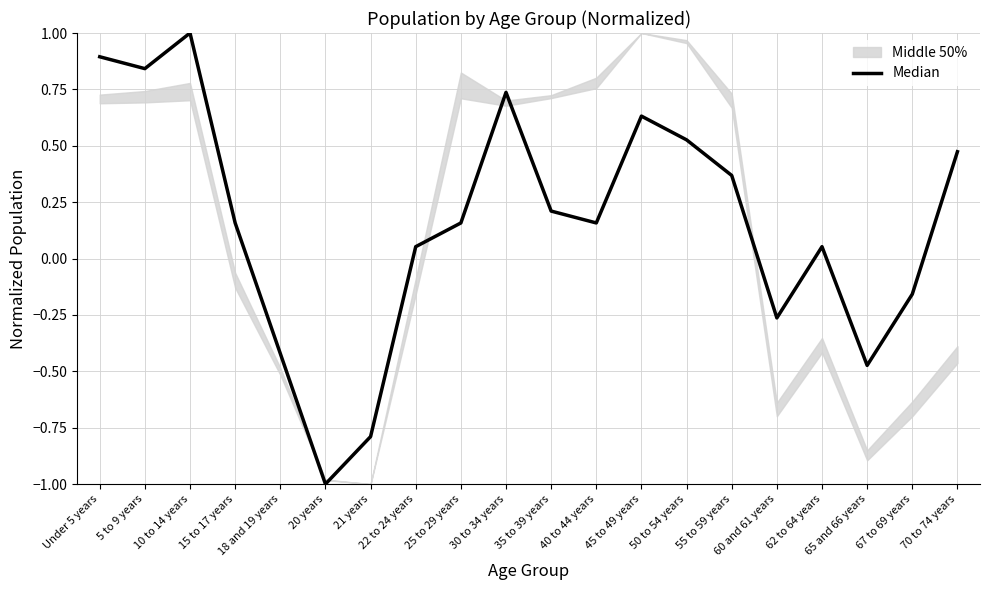

How many interior local valleys (lower than both neighbors) does the data have?

5